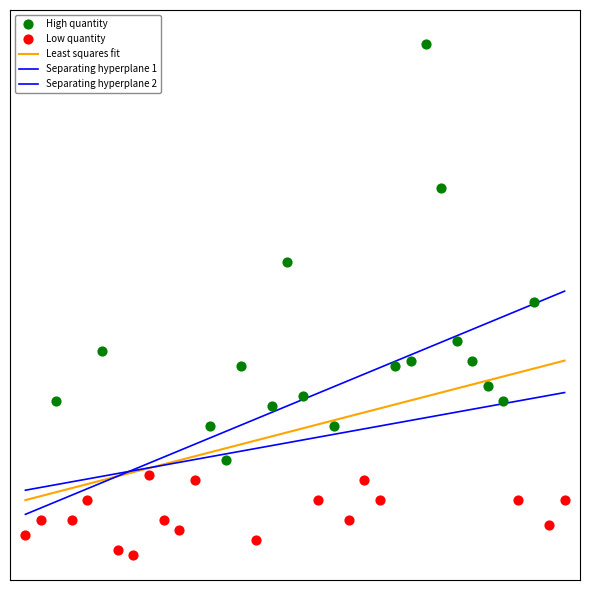

Which series has the largest Y range (max minus min)?

High quantity